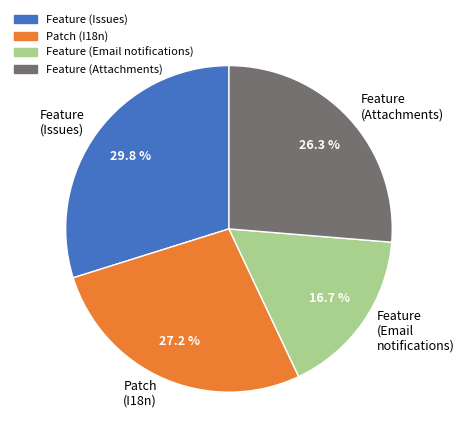

To the nearest percent, what percentage of the pie is Patch (I18n)?

27%